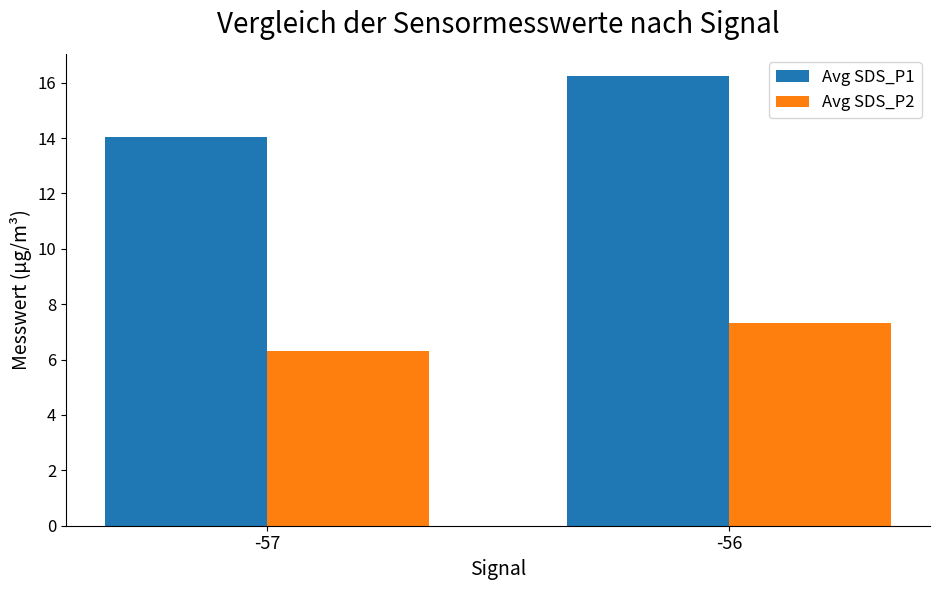

Is the value of Avg SDS_P2 at -57 greater than the value of Avg SDS_P1 at -56?

No